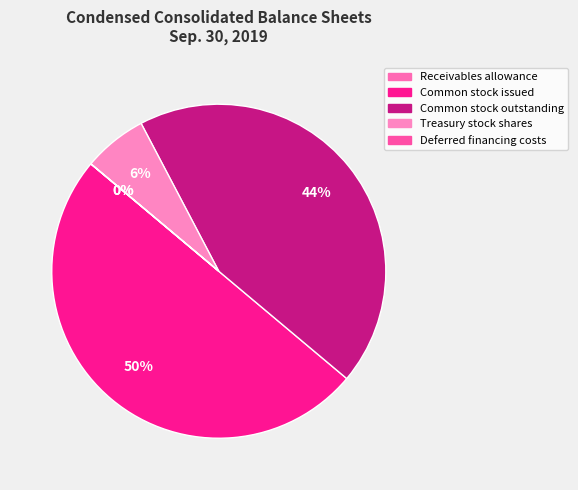

To the nearest percent, what is the difference between the Deferred financing costs and Common stock outstanding slice percentages?

44%